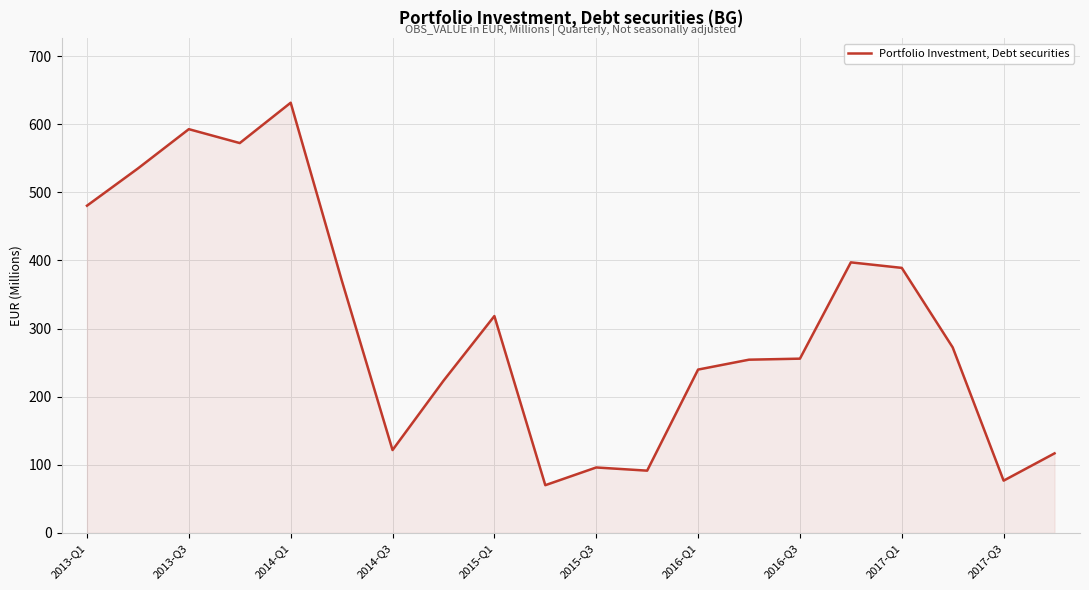

What is the difference between the maximum and minimum values?

561.5